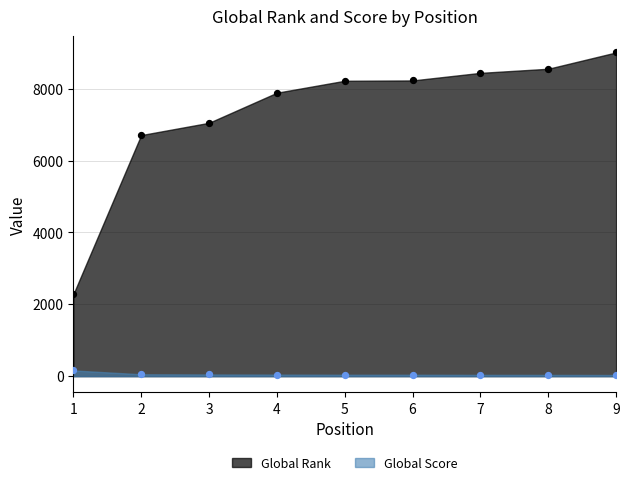

Which series contains the highest Y value?

Global Rank